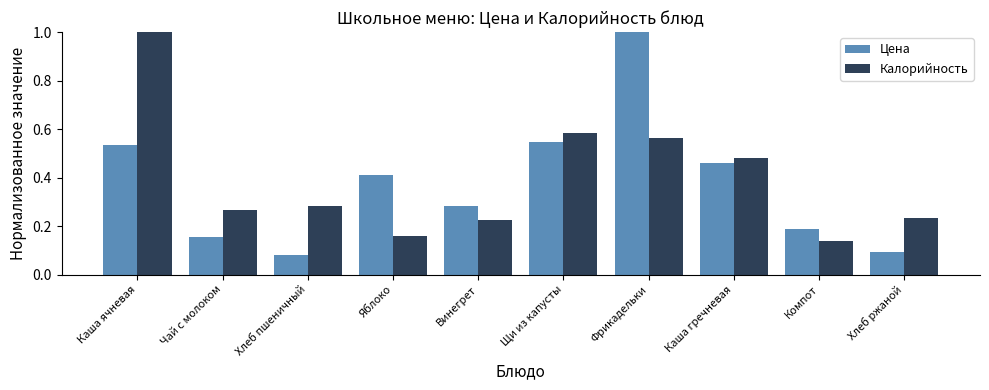

Does the chart contain stacked bars?

No